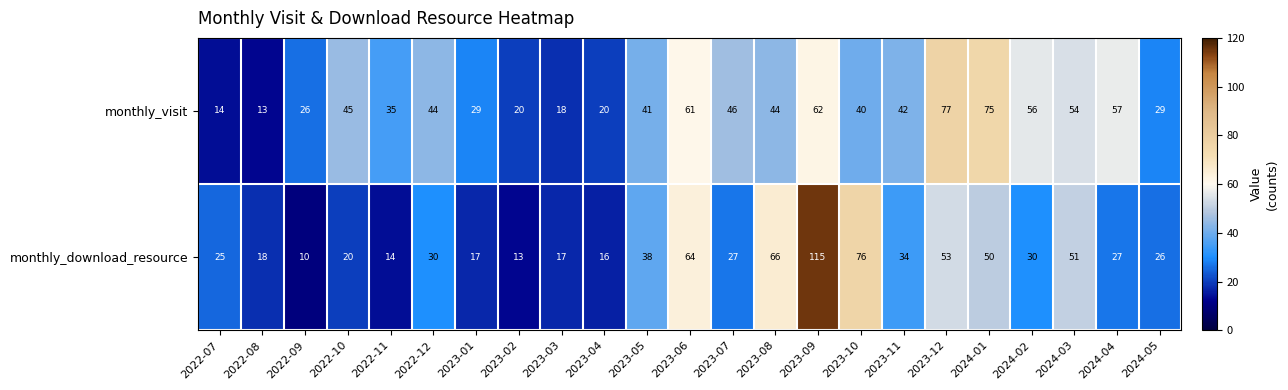

Which category has the lowest value across all series?

2022-09